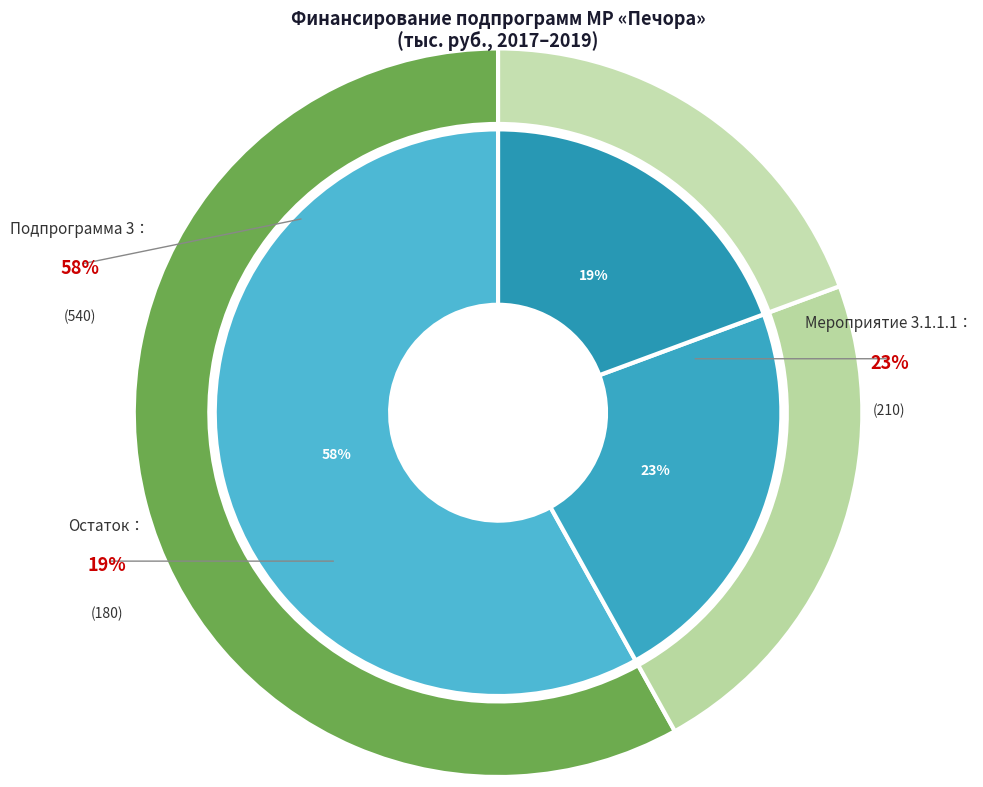

Which slice represents more than half of the pie?

Подпрограмма 3